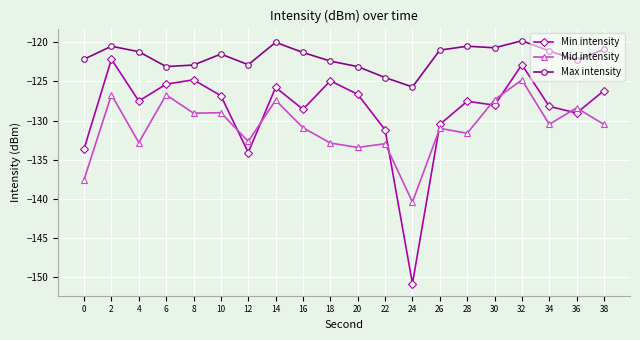

At which label does Mid intensity reach its peak?

32